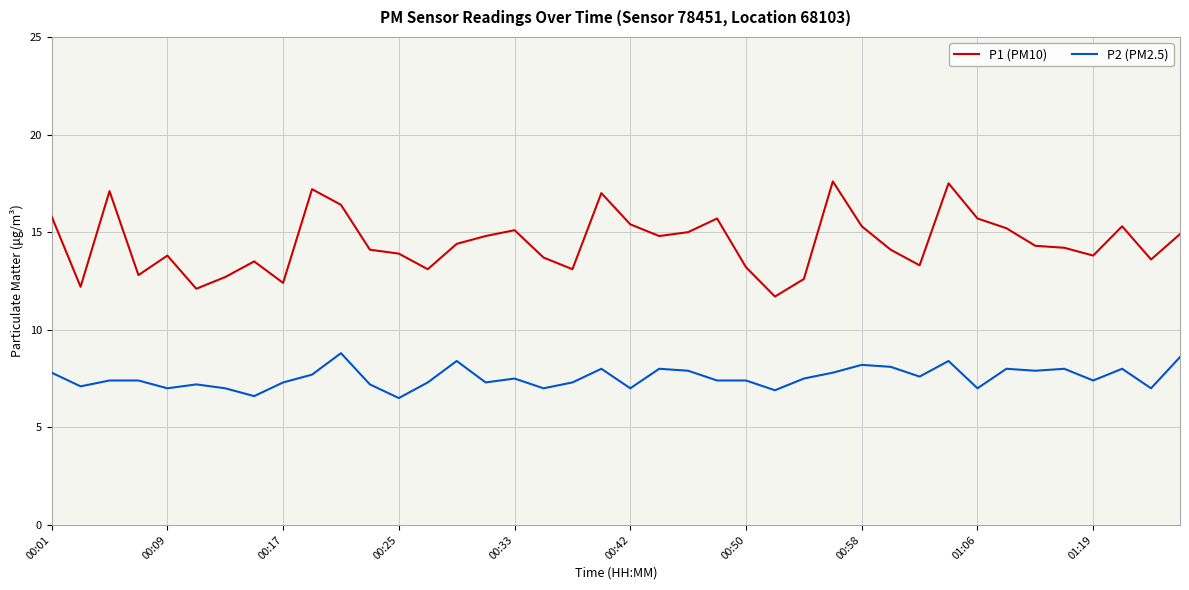

True or false: P1 (PM10) and P2 (PM2.5) intersect in this chart.

False